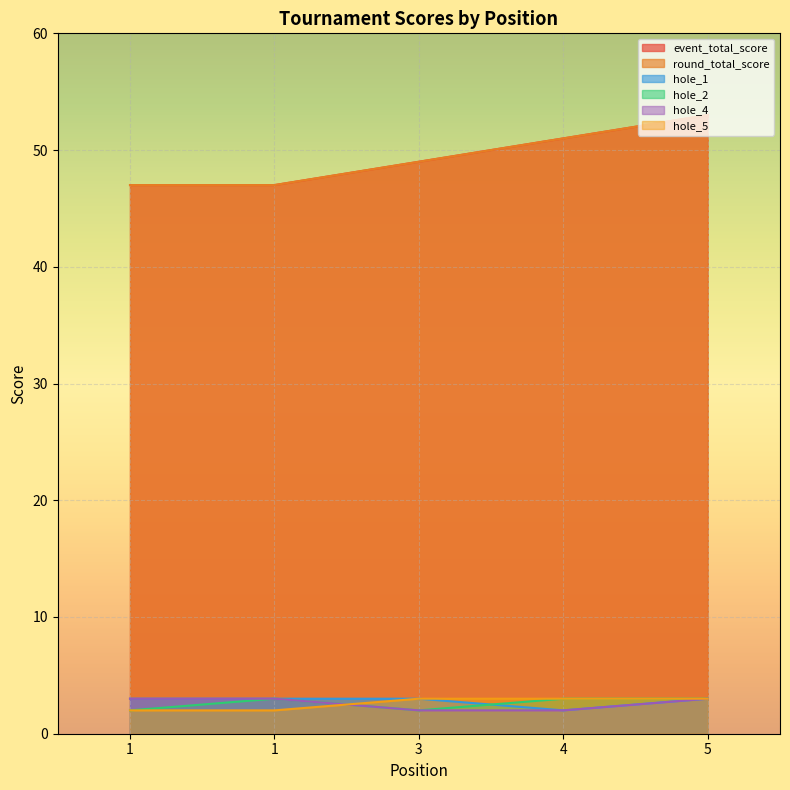

Is it true that hole_1 equals 2 at 4?

True